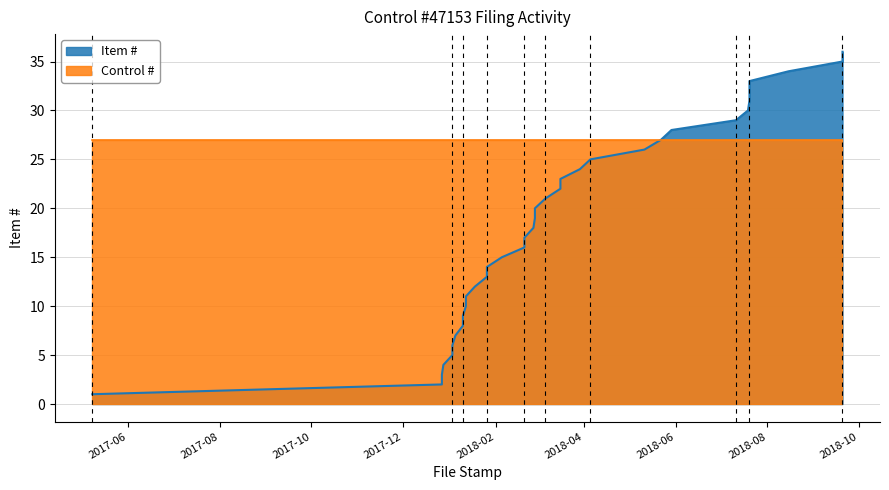

The value at 2018-01-10 is 8. True or false?

True